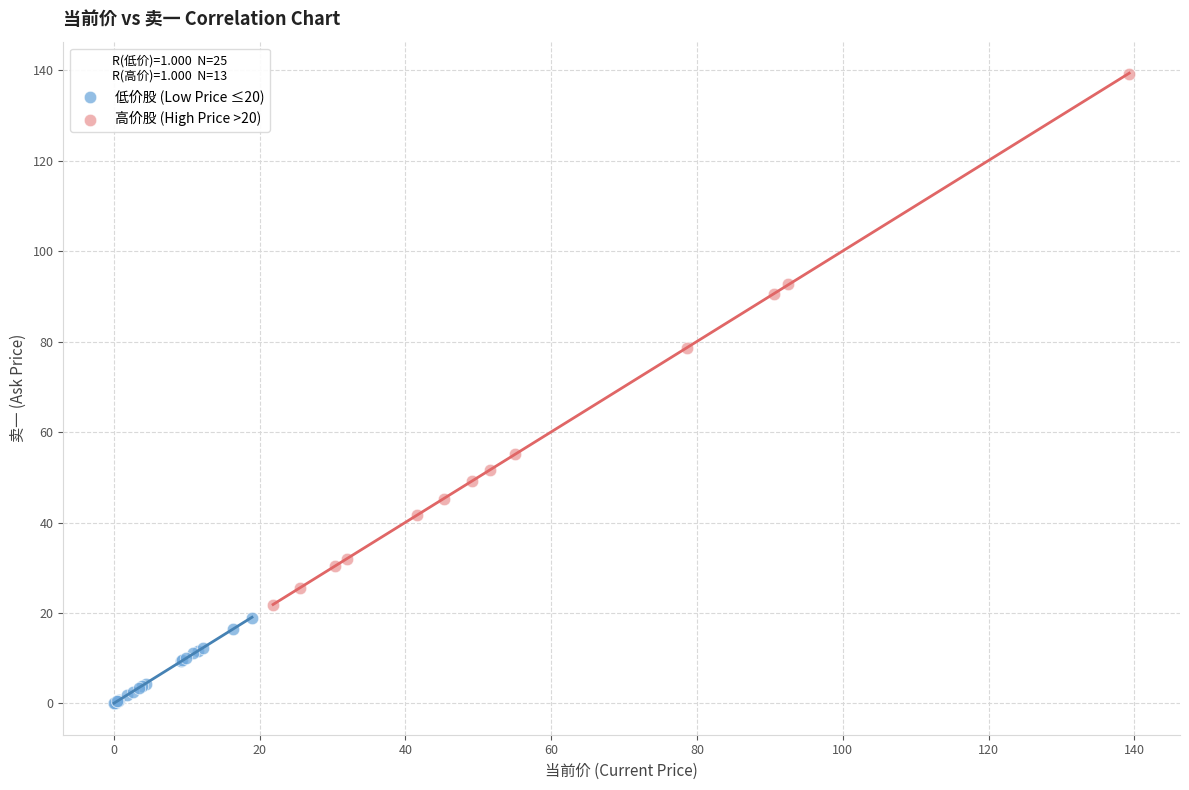

Which series has the largest Y range (max minus min)?

高价股 (High Price >20)